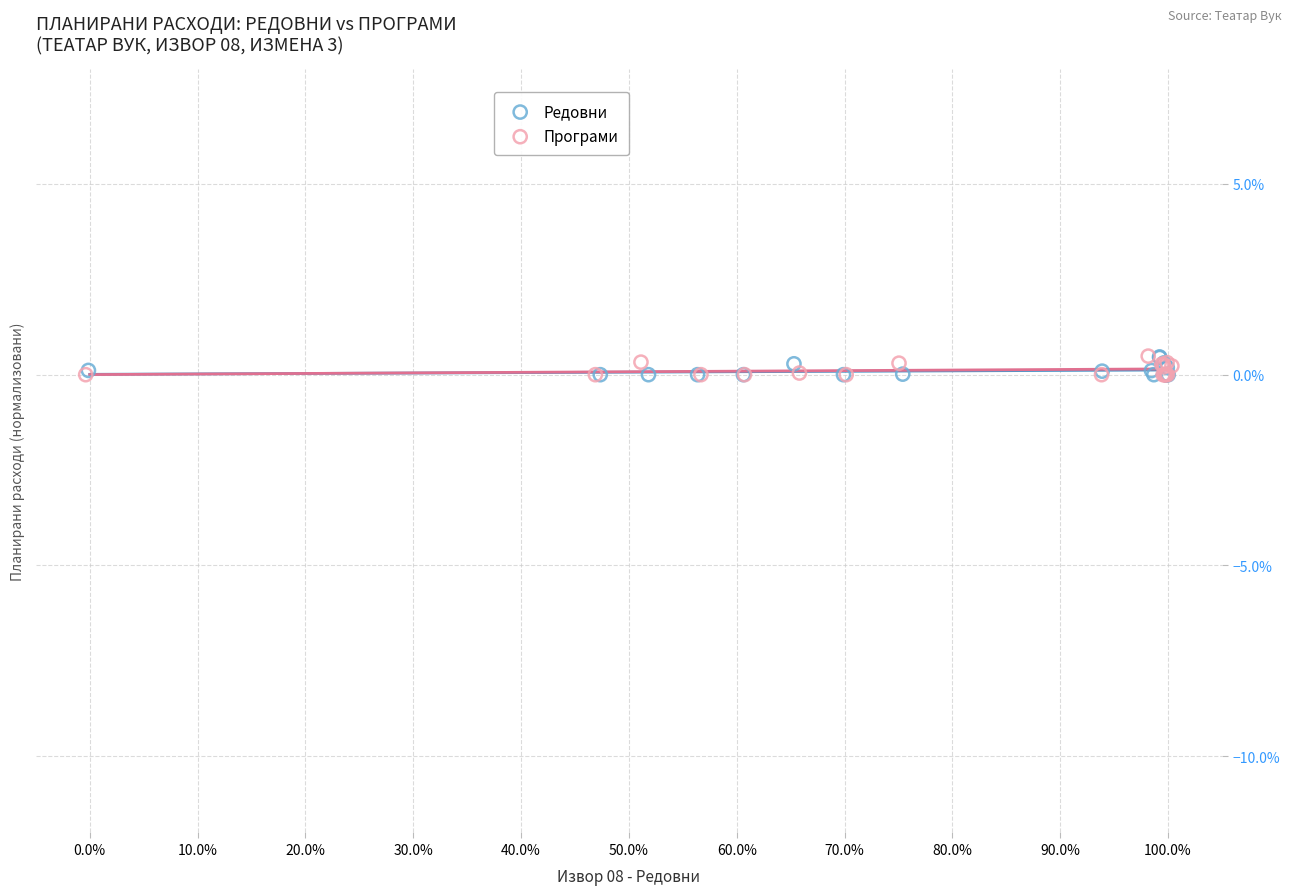

What are all the series names shown in the legend?

Редовни, Програми